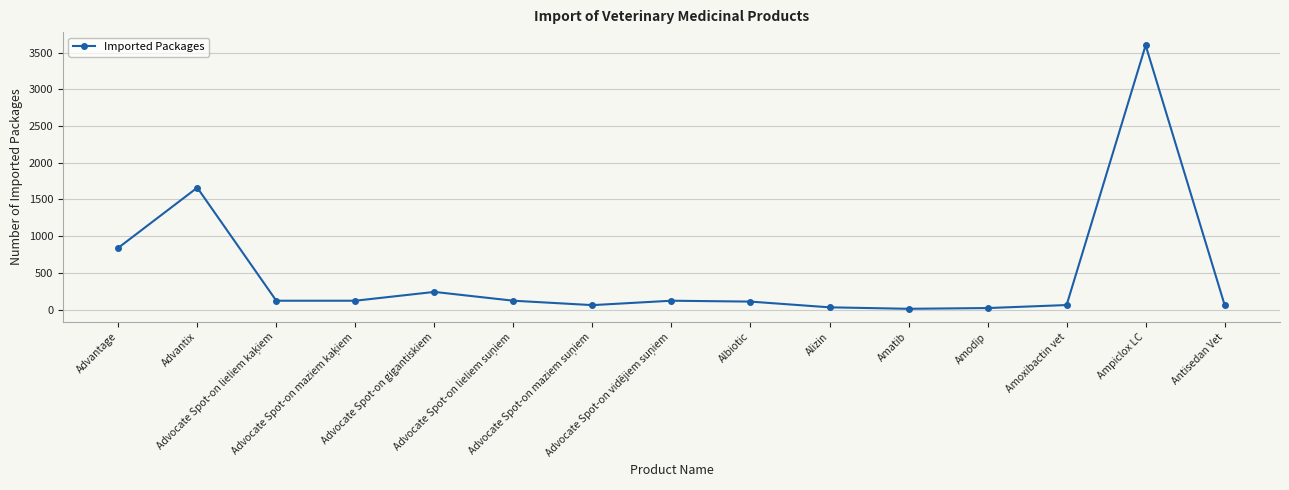

What is the sum of all values?

7169